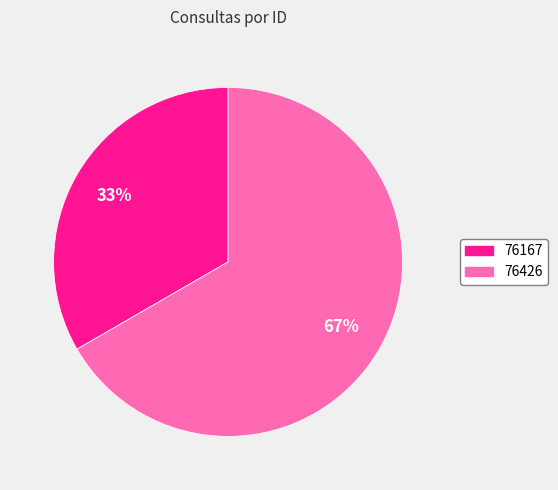

Which has a higher value, 76426 or 76167?

76426